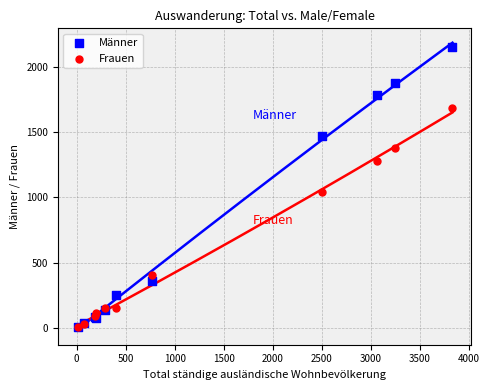

Which series contains the highest Y value?

Männer